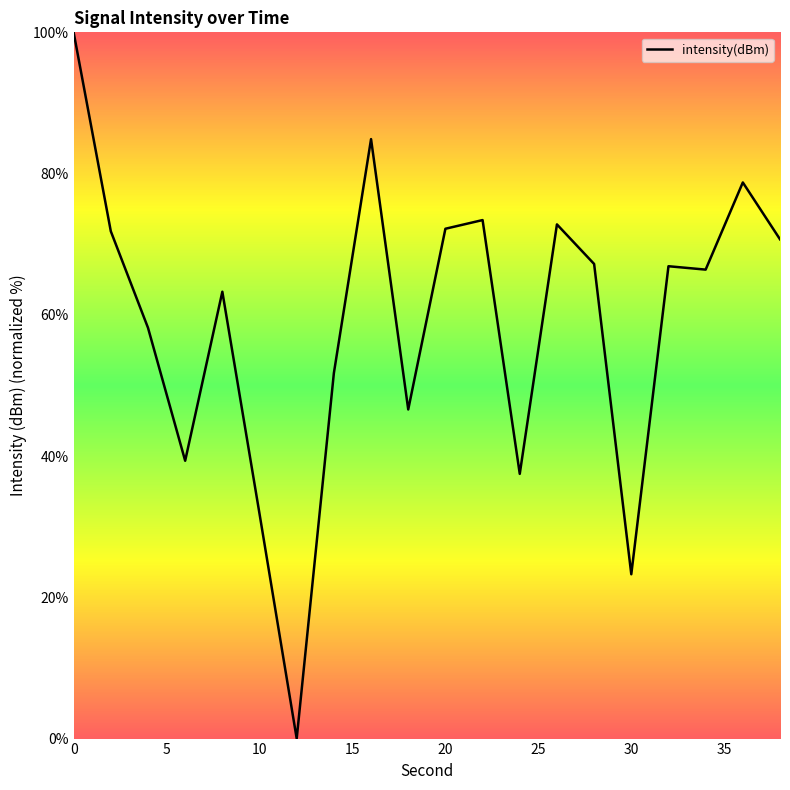

How many positive values are there?

19